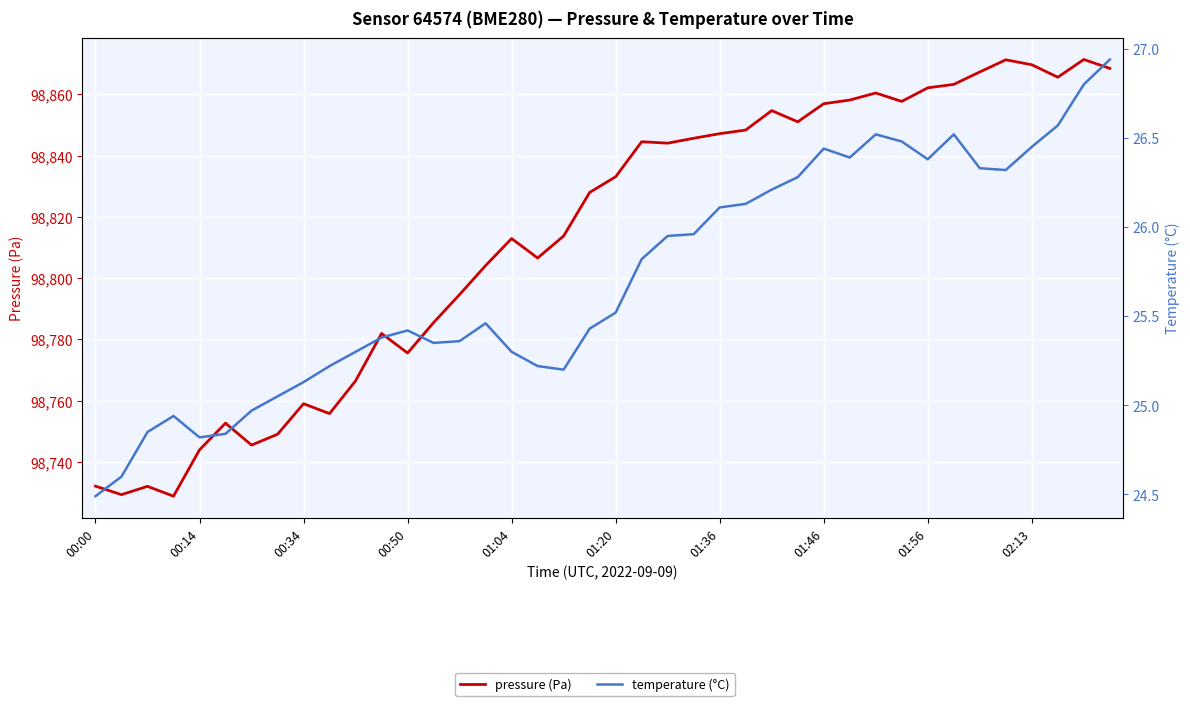

The pressure (Pa) series shows 138525.3 at 00:14. True or false?

False